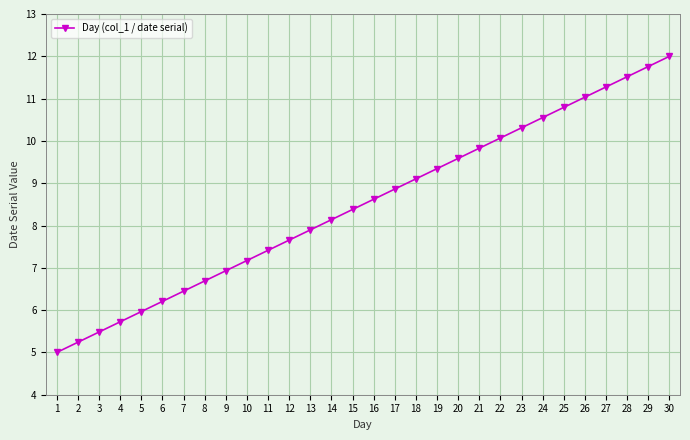

What is the minimum value shown in the chart?

5.0